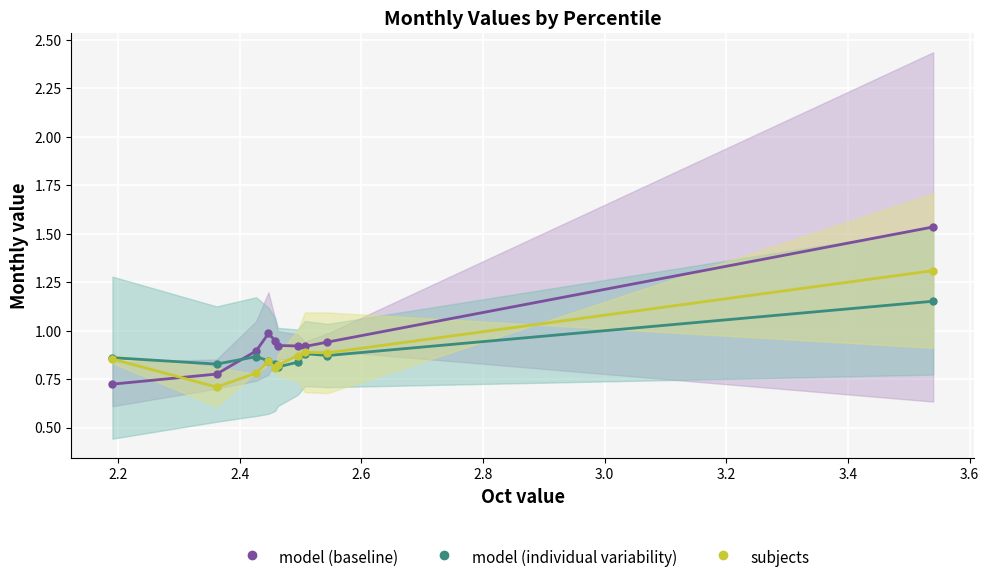

Is this an area chart (filled region under the line)?

No